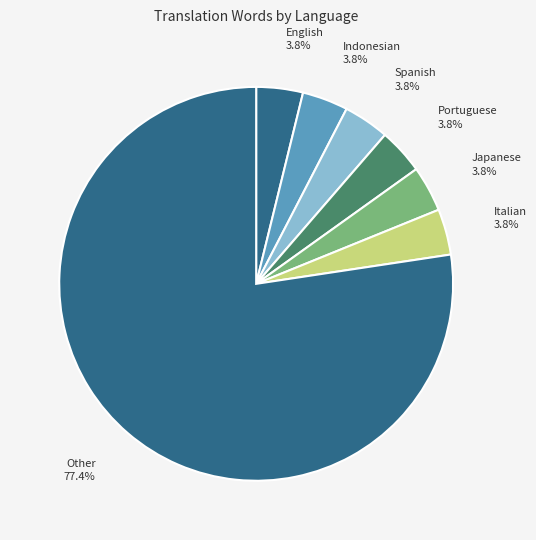

Between Portuguese and Other, which is larger?

Other